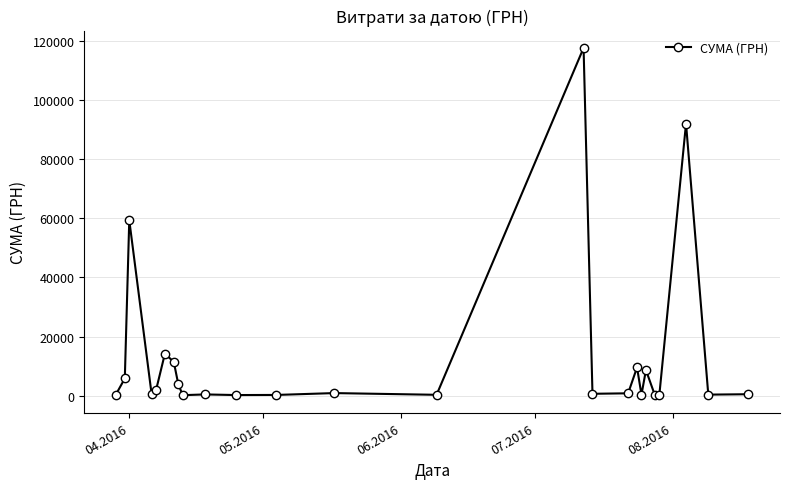

What is the greatest value displayed?

117568.8